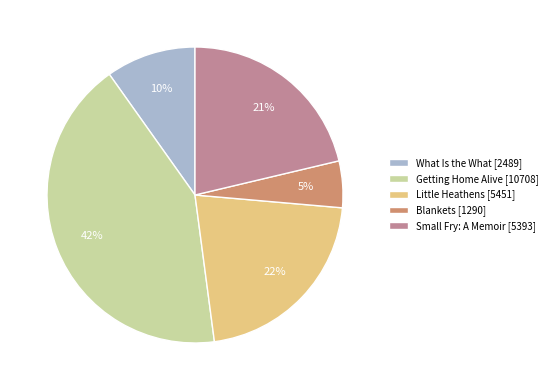

Is the sum of Getting Home Alive [10708] and Blankets [1290] greater than half?

No